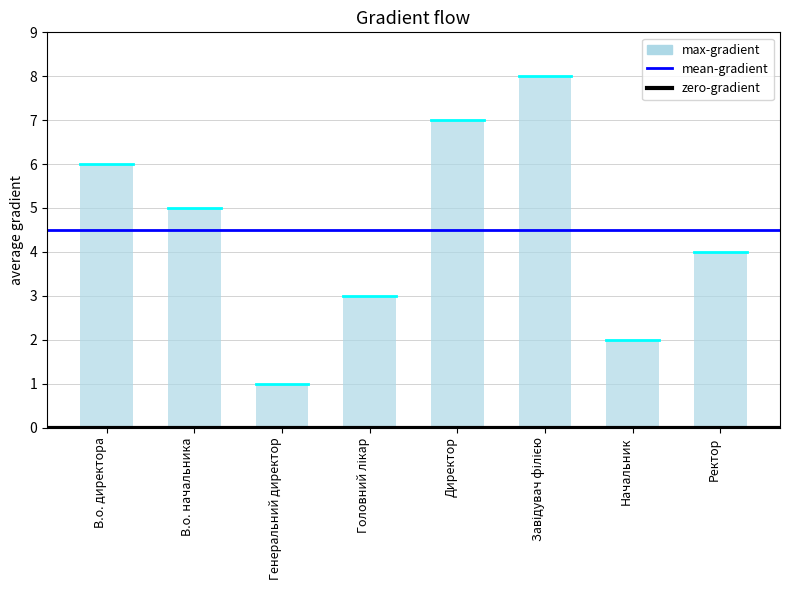

What value does the data have at Ректор?

4